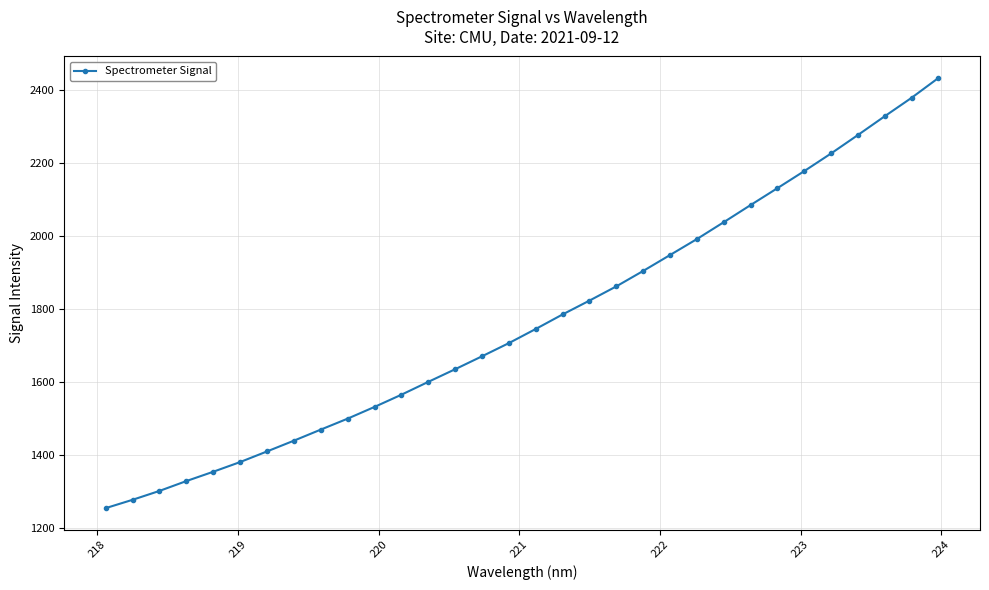

What is the sum of all values?

56578.2